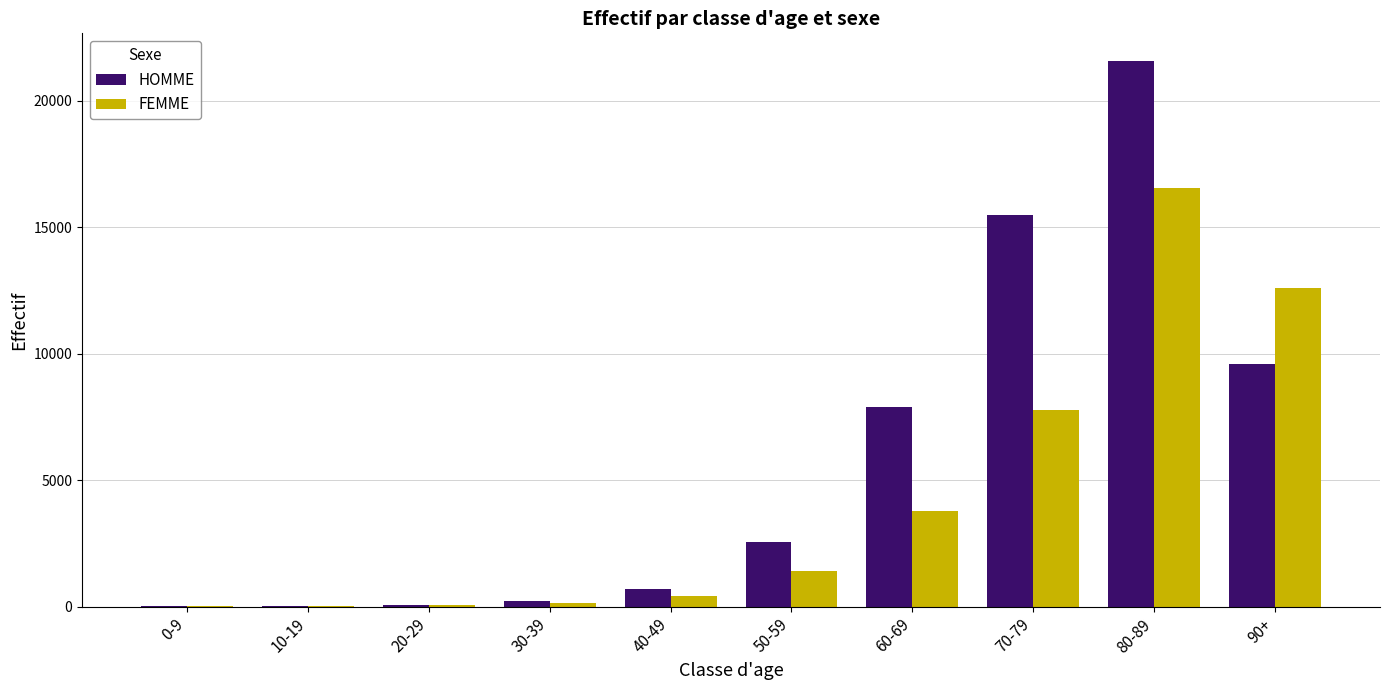

At which label is FEMME closest to 8286?

70-79